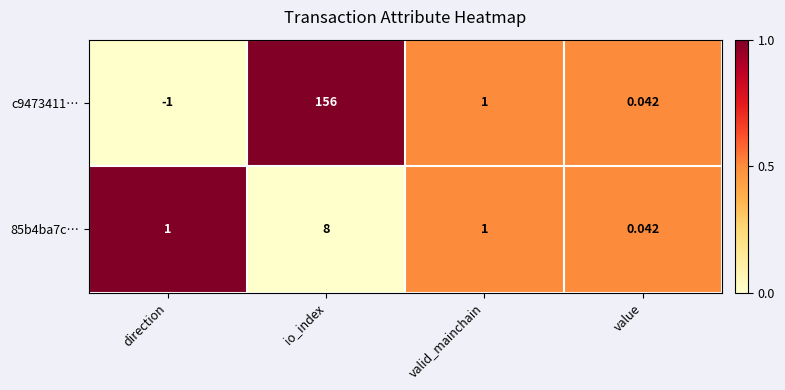

Rank the categories by c9473411… value from highest to lowest.

io_index, valid_mainchain, value, direction